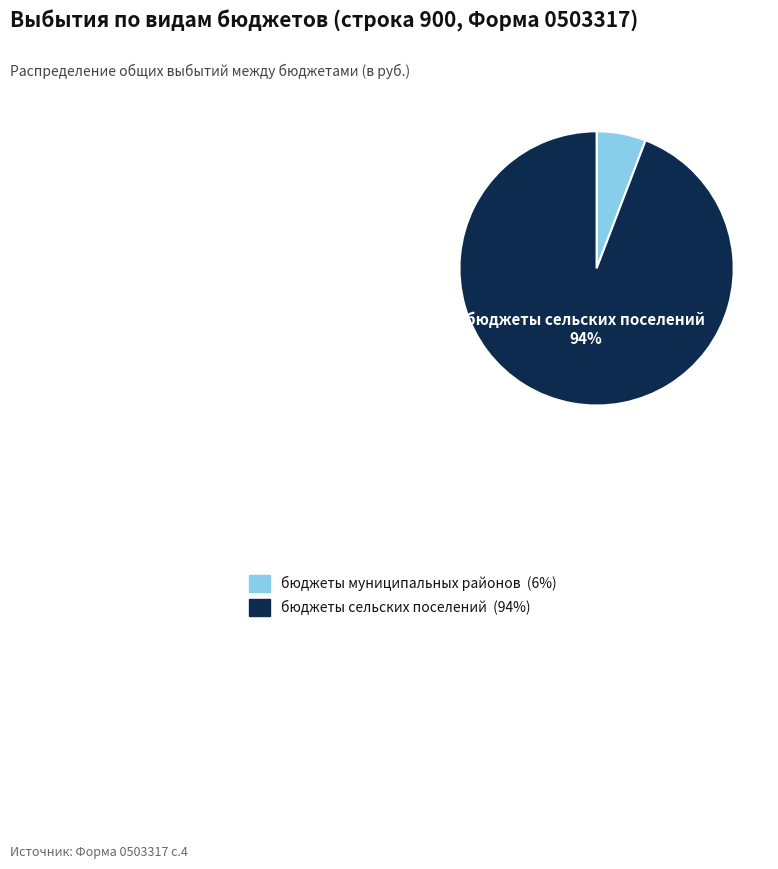

Do бюджеты сельских поселений and бюджеты муниципальных районов together represent more than half of the pie?

Yes